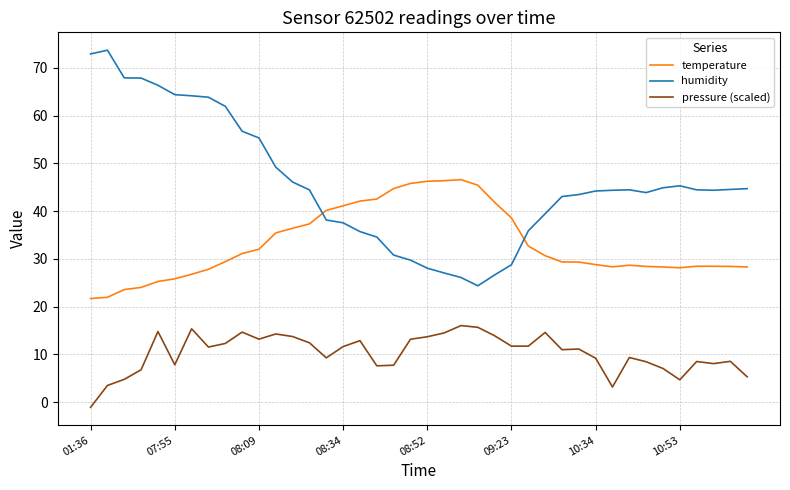

Rank the series by their maximum value, from highest to lowest.

humidity, temperature, pressure (scaled)